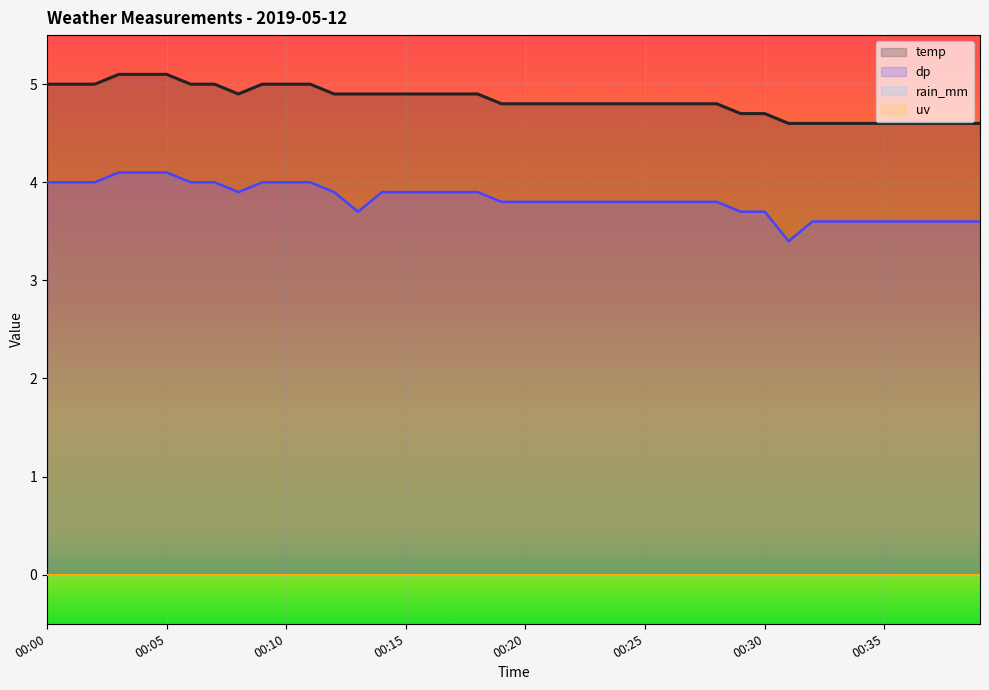

At which category does the chart reach its minimum across all series?

00:31